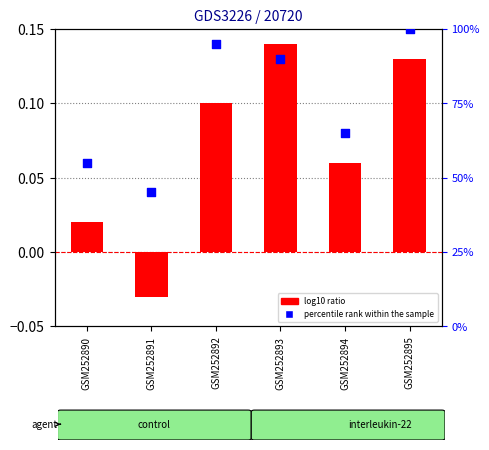

Which series reaches the minimum Y coordinate?

log10 ratio